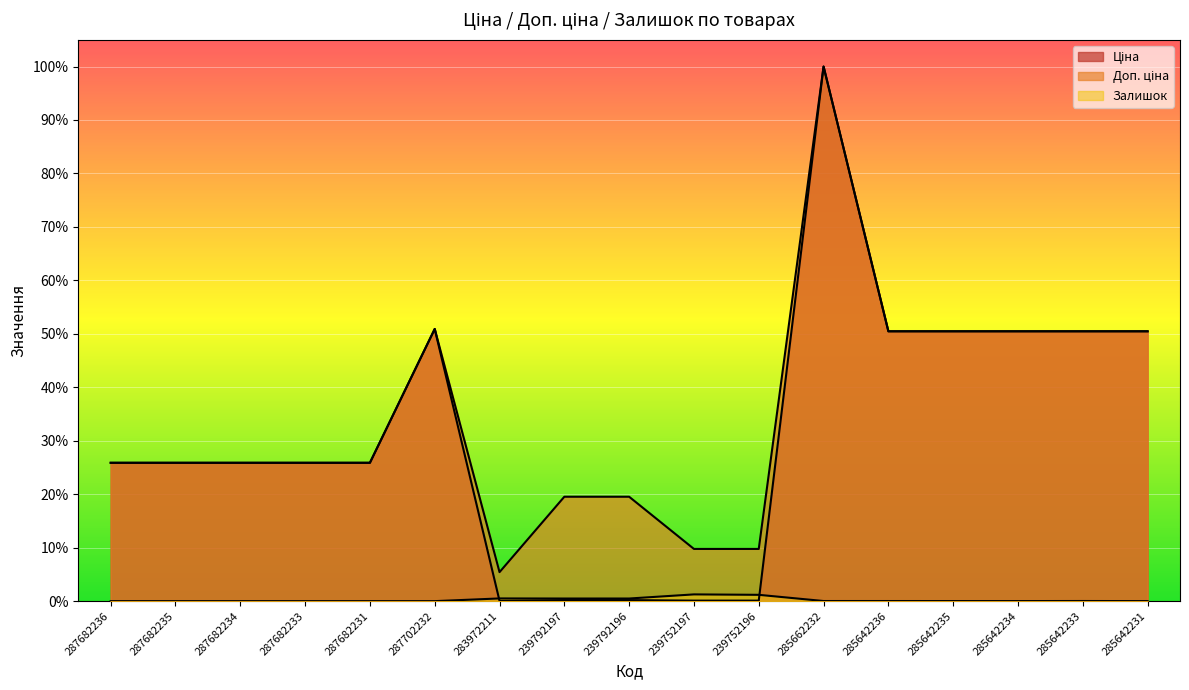

At which label is Ціна closest to 0?

283972211